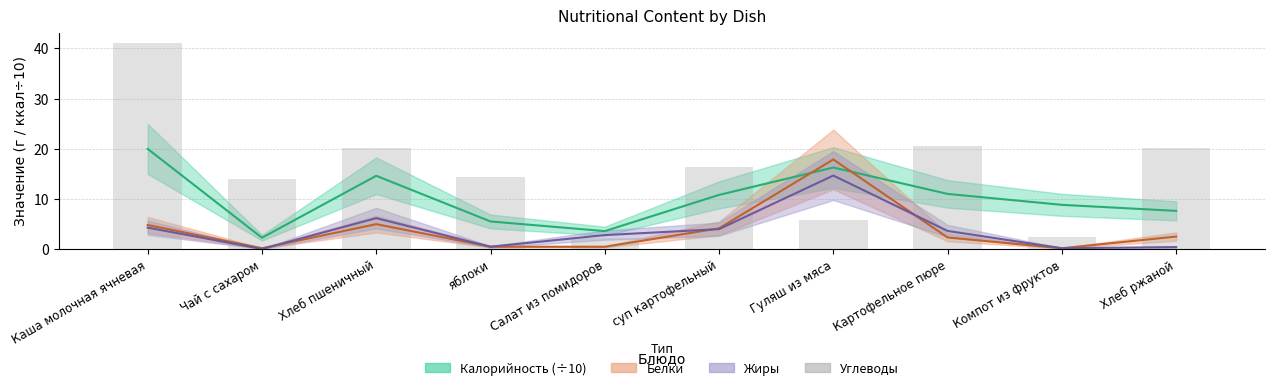

Rank the categories by value from highest to lowest.

Каша молочная ячневая, Картофельное пюре, Хлеб пшеничный, Хлеб ржаной, суп картофельный, яблоки, Чай с сахаром, Гуляш из мяса, Компот из фруктов, Салат из помидоров